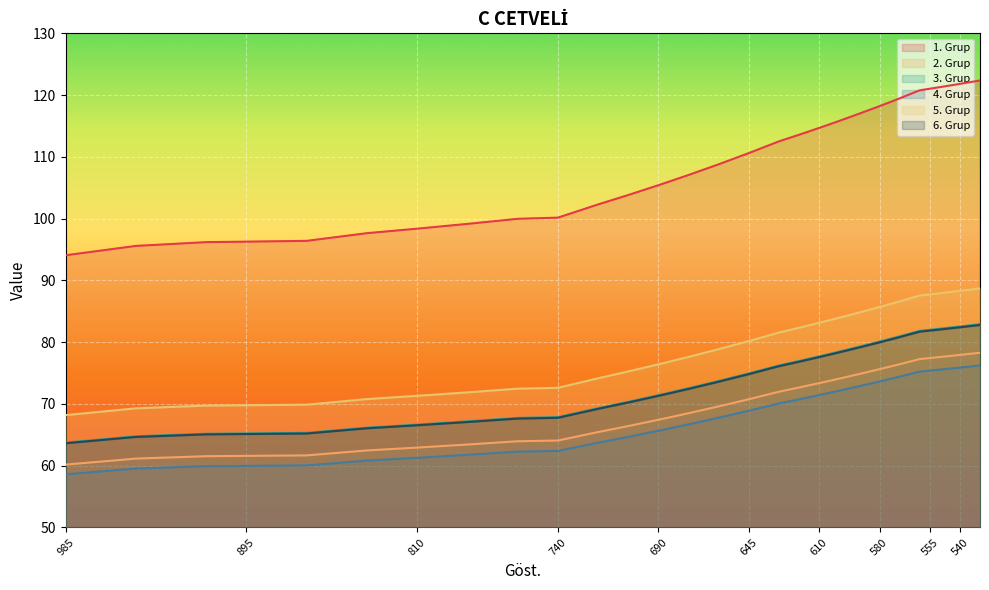

What is the approximate value of 4. Grup at 760?

62.3